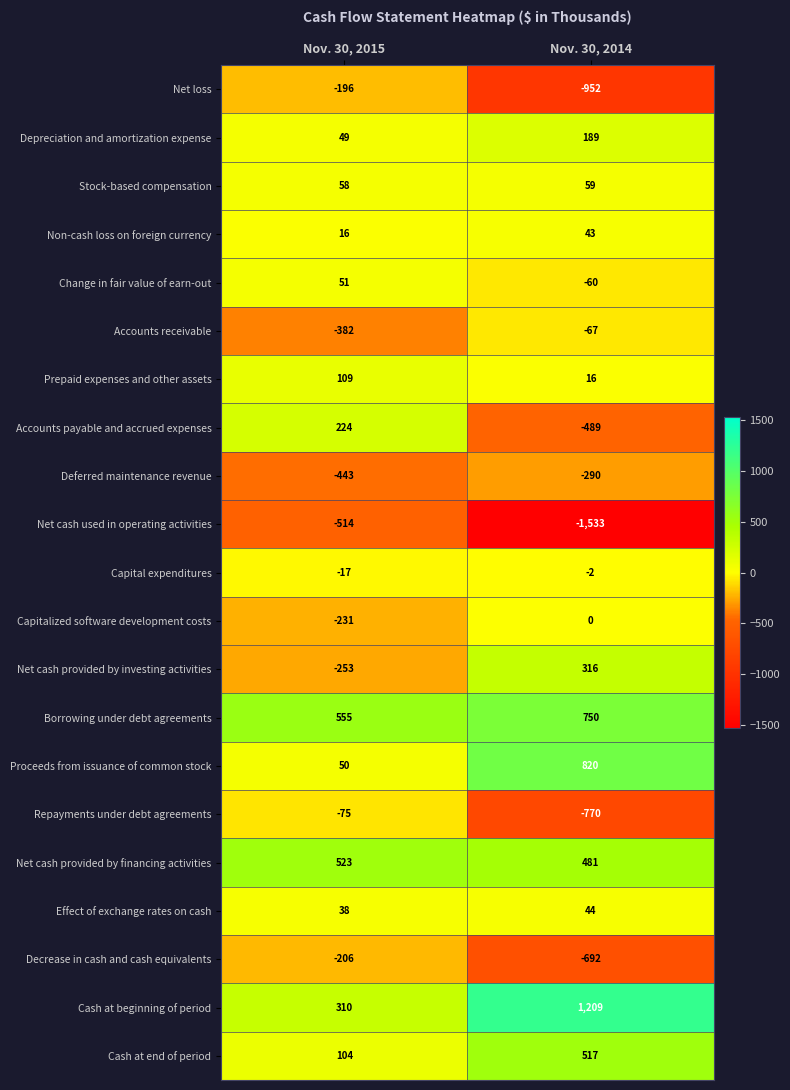

What is the difference between the maximum and minimum values in the Capital expenditures series?

15